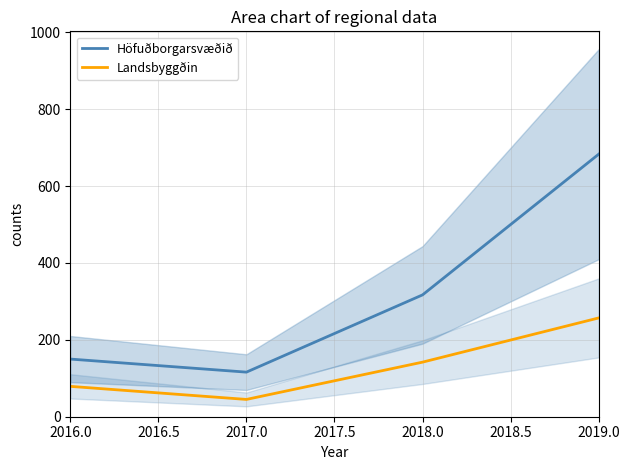

List the series in order of their overall mean, highest first.

Höfuðborgarsvæðið, Landsbyggðin